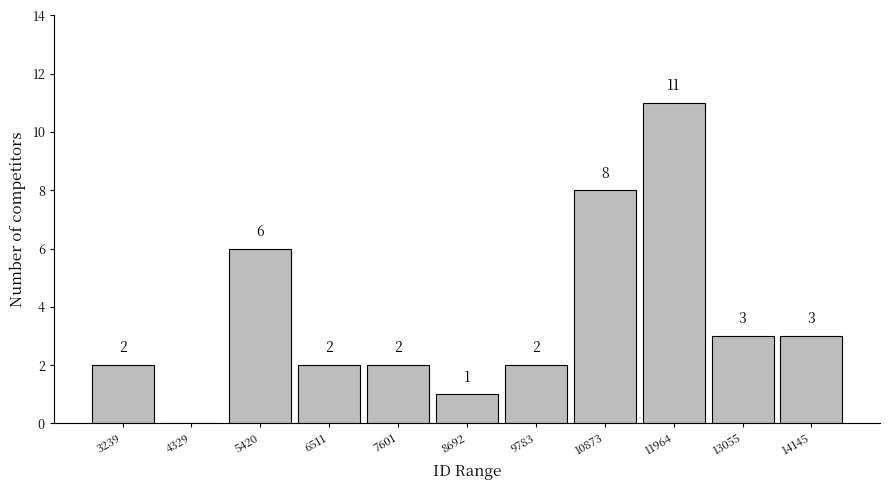

Over which range of the x-axis is the bar tallest?

11400 to 12600